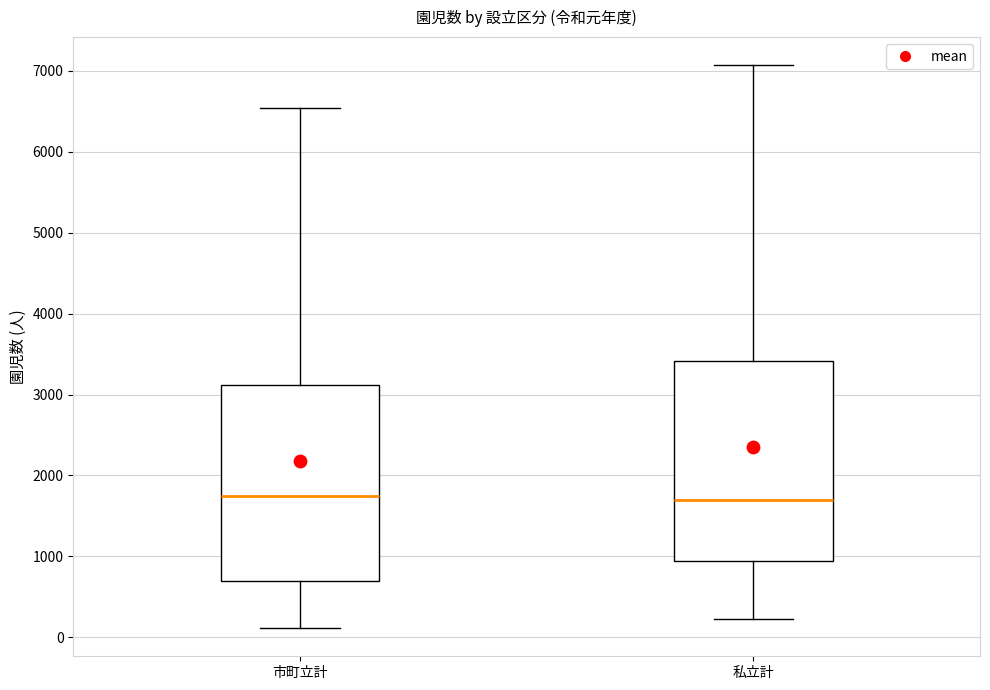

Reading left to right, read every box against the y-axis: the position of its median line, the range the box covers, and the ends of its whiskers. The values are not printed on the chart, so give them approximately, as read against the axis.

市町立計: median 1800, box 700 to 3100, whiskers 100 to 6500
私立計: median 1700, box 900 to 3400, whiskers 200 to 7100